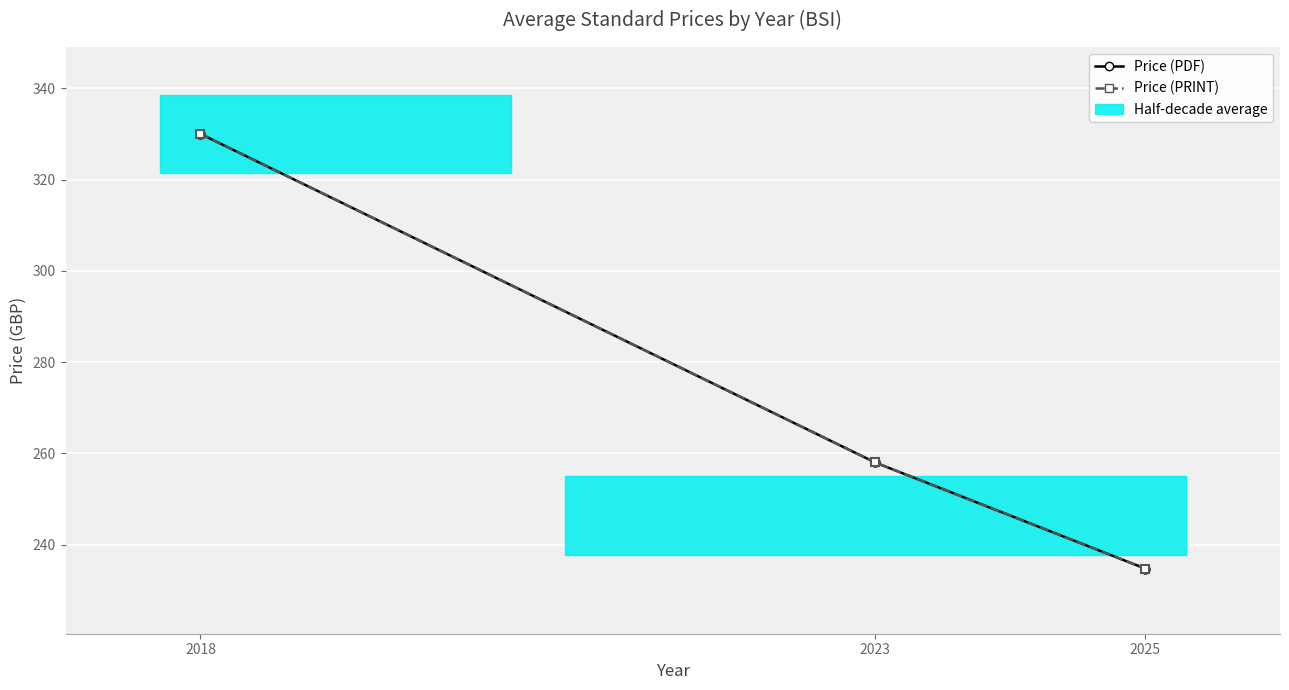

Which series has the largest total across all categories?

Price (PDF)